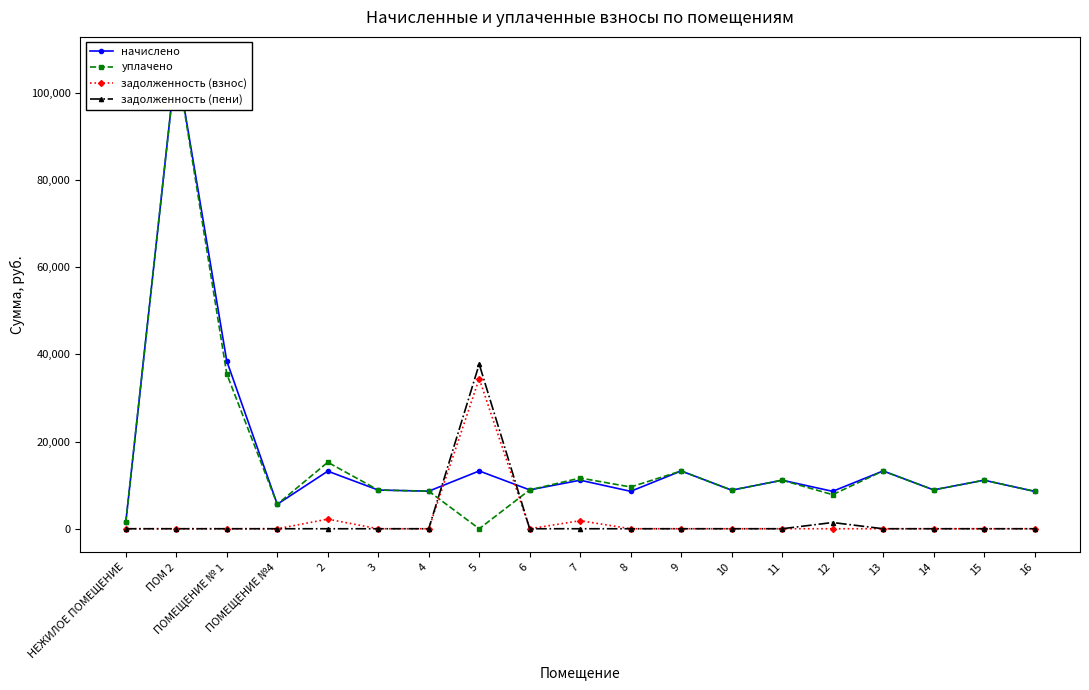

Reading left to right, what are all the values shown in this chart?

начислено: 1490.4	107391.6	38452.3	5613.8	13198.3	8876.2	8611.2	13248.0	8909.3	11128.3	8578.1	13248.0	8843.0	11128.3	8578.1	13248.0	8909.3	11128.3	8578.1
уплачено: 1490.4	107391.6	35480.2	5613.8	15238.6	8876.2	8611.1	0.0	8909.3	11628.3	9573.1	13248.0	8843.0	11128.3	7811.4	13248.0	8909.3	11128.3	8578.1
задолженность (взнос): 0.0	0.0	0.0	0.0	2199.7	0.0	0.1	34416.0	0.0	1846.2	0.0	0.0	0.0	0.0	0.0	0.0	0.0	0.0	0.0
задолженность (пени): 0.0	0.0	0.0	0.0	0.0	0.0	0.1	37728.0	0.0	0.0	0.0	0.0	0.0	0.0	1429.7	0.0	0.0	0.0	0.0